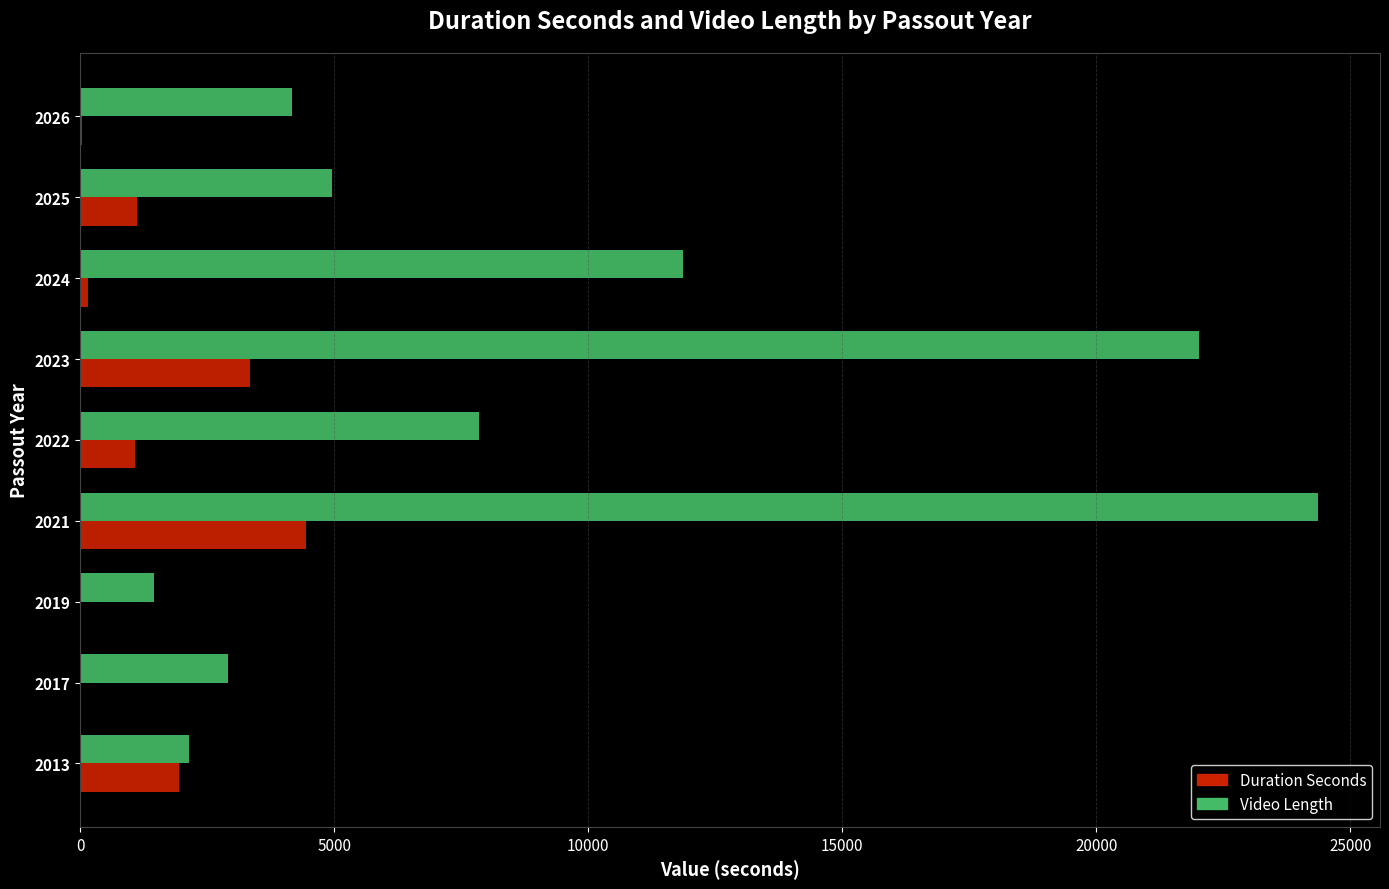

What is the sum of all Video Length values?

81696